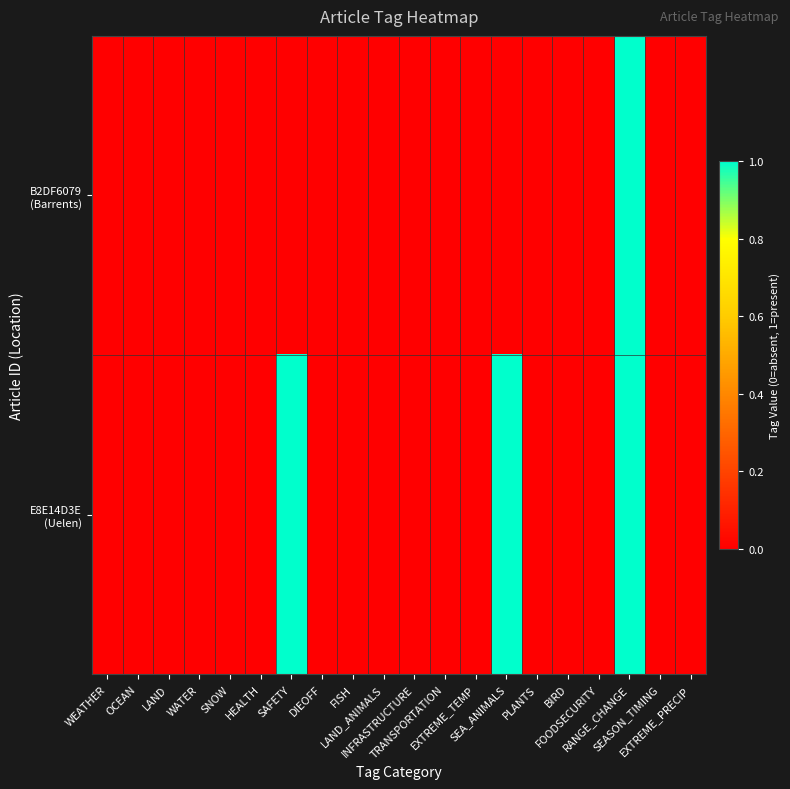

What is the greatest value displayed?

1